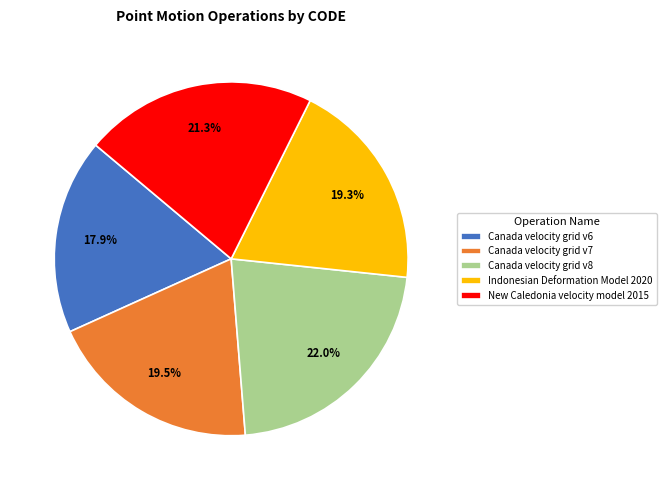

What is the ratio of the value at New Caledonia velocity model 2015 to the value at Canada velocity grid v8?

1.0